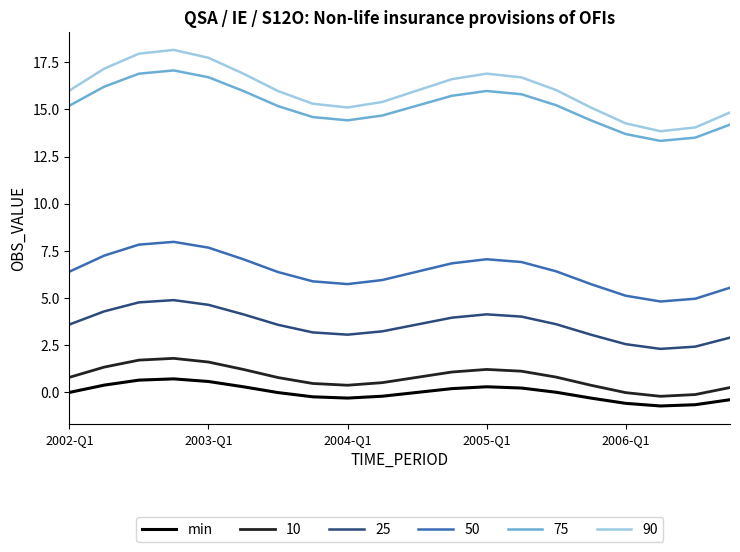

What is the minimum value shown in the chart?

-0.7